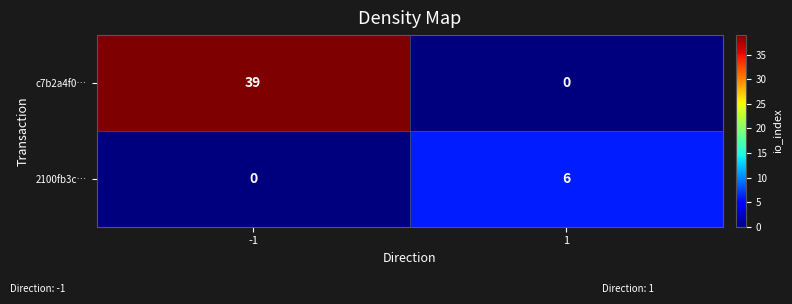

What is the difference between the highest and lowest values at 1?

6